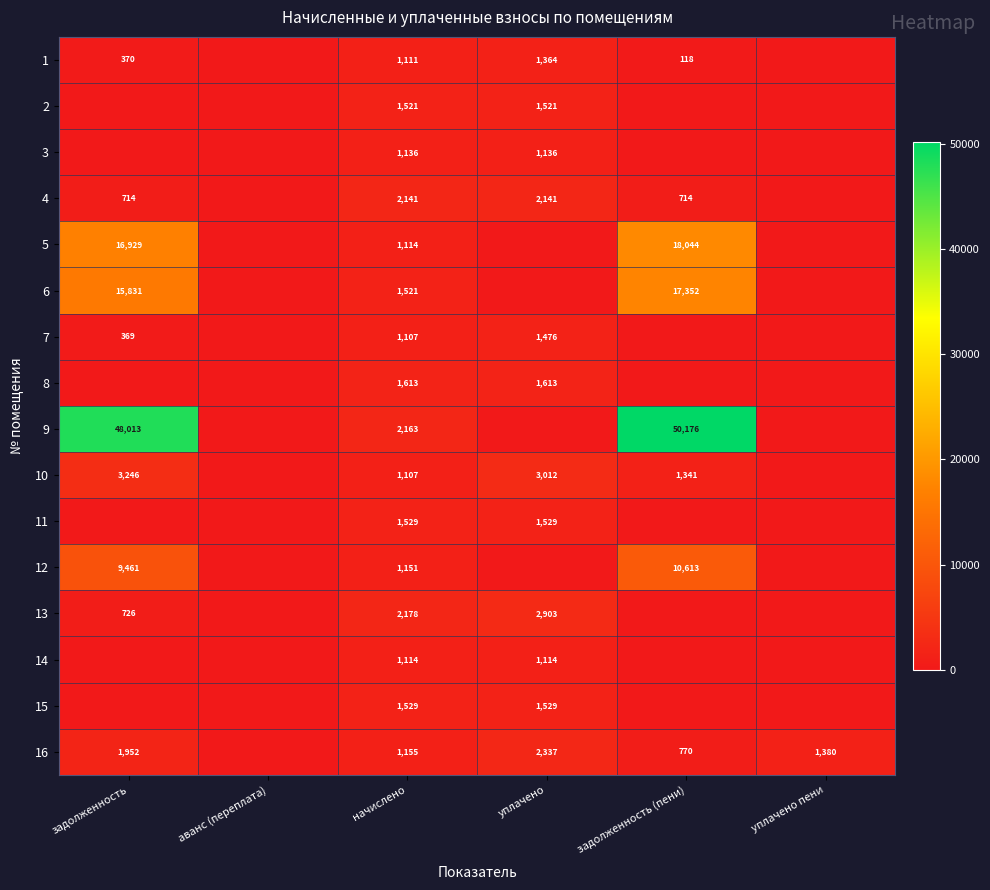

What is the difference between the 16 values at уплачено and задолженность?

385